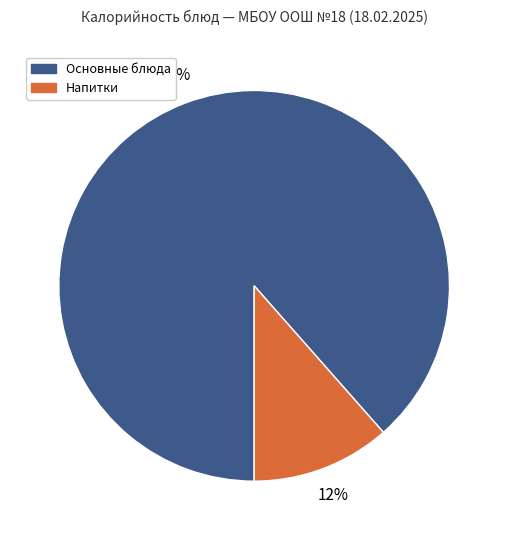

To the nearest percent, what portion does Основные блюда represent?

88%